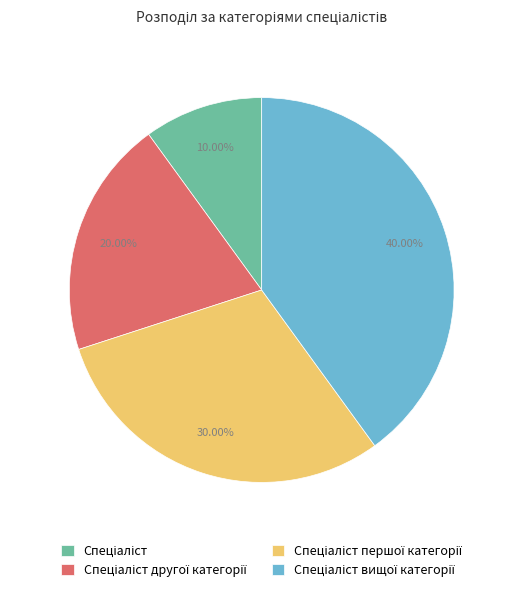

How many slices are in this pie chart?

4